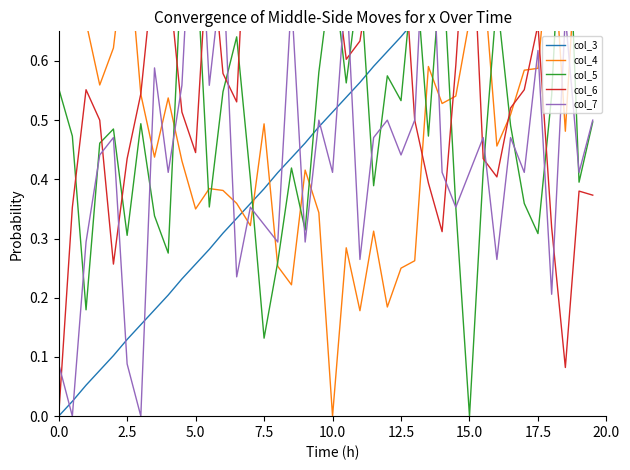

How many distinct data groups are displayed?

5